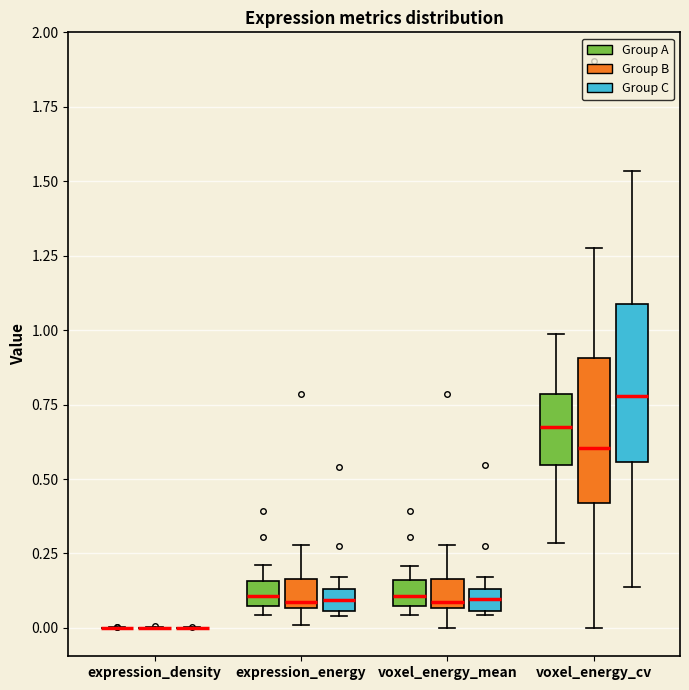

Where is the lower edge of the box for voxel_energy_cv (Group A) on the y-axis? The values are not printed on the chart, so give them approximately, as read against the axis.

0.55